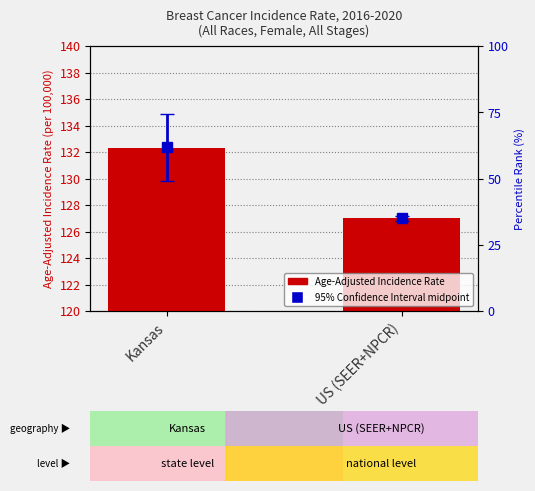

What is the label of the 2nd bar from the left?

US (SEER+NPCR)